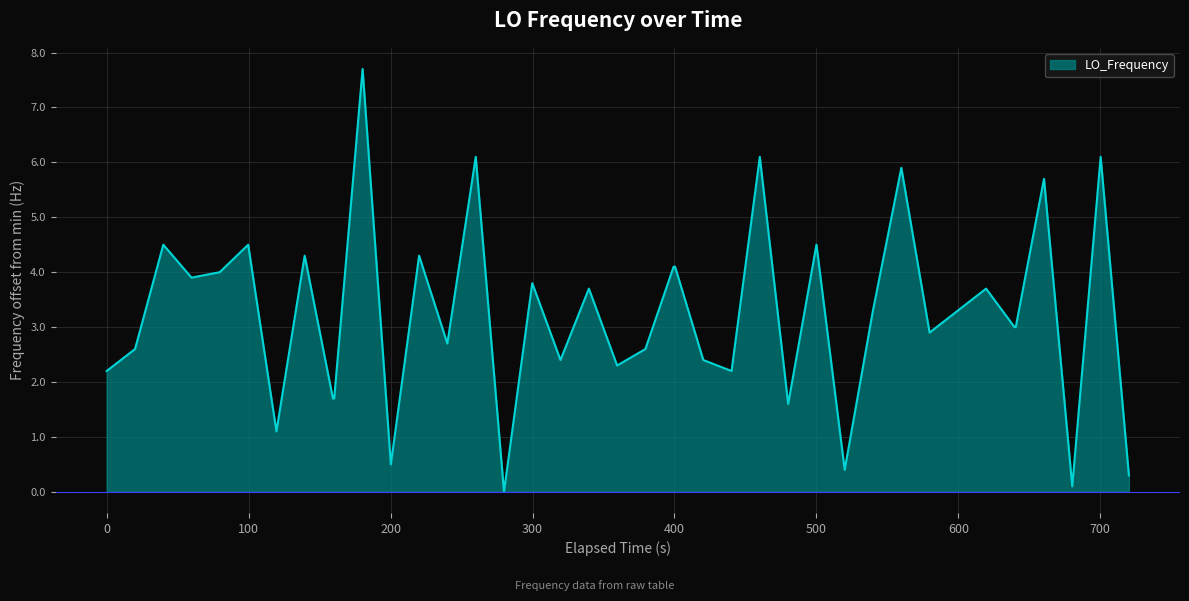

What is the difference between the maximum and minimum values?

7.7